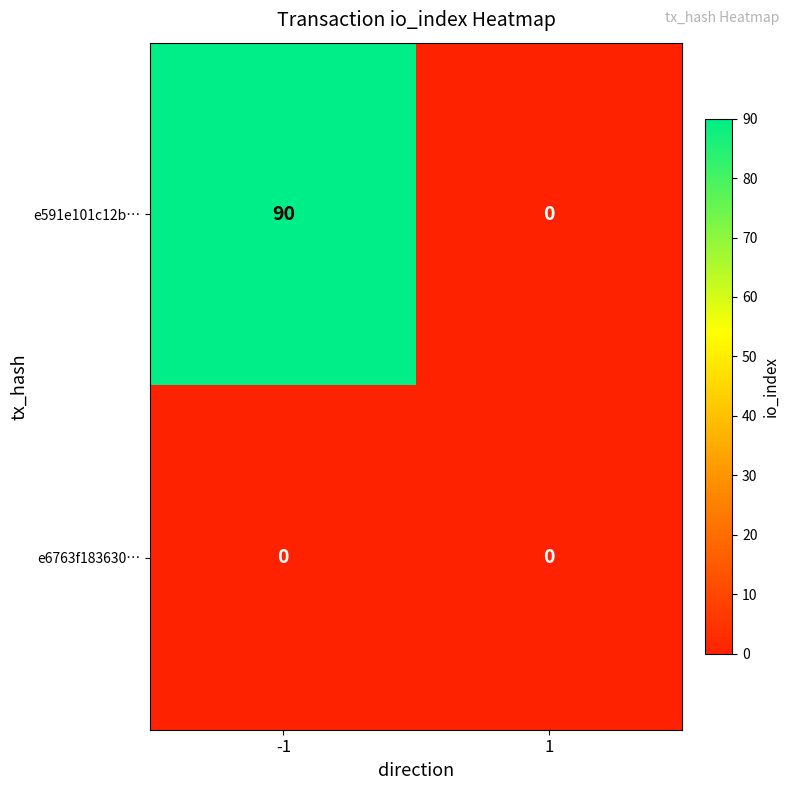

How many data points does each series have?

2